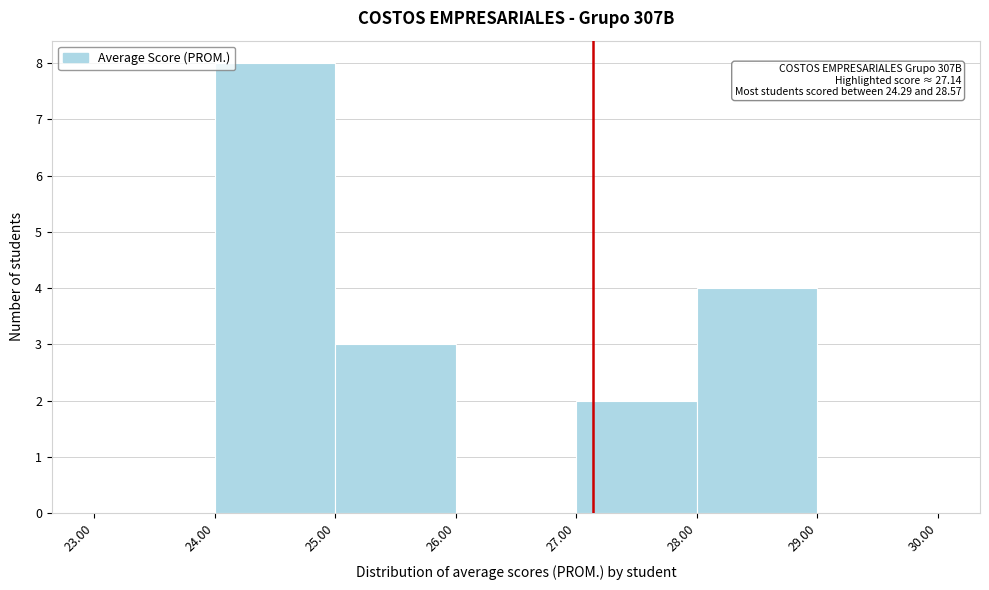

Which range on the x-axis has the tallest bar?

24.00 to 25.00